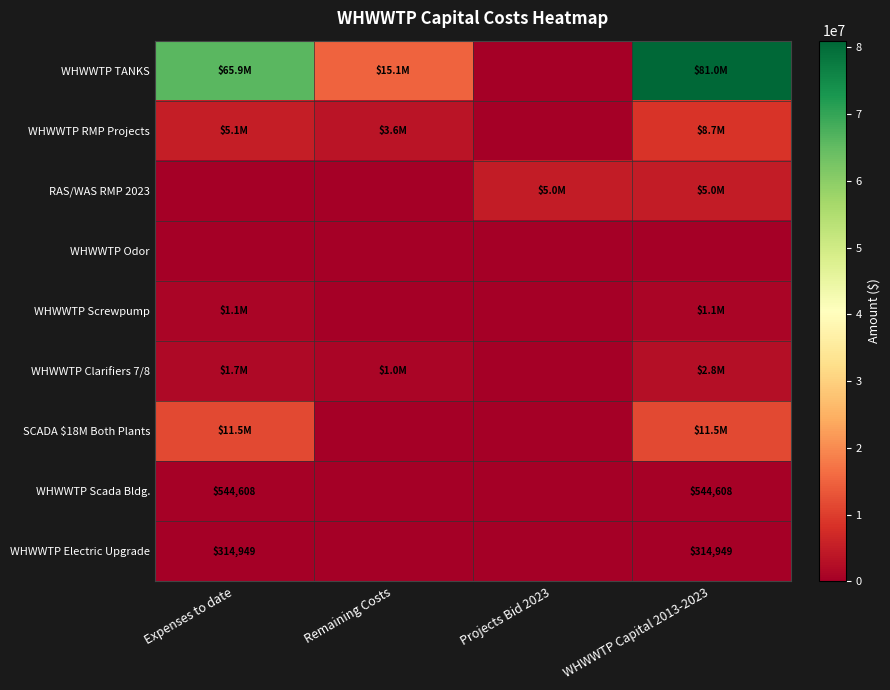

At Projects Bid 2023, list the series in order from largest to smallest.

RAS/WAS RMP 2023, WHWWTP TANKS, WHWWTP RMP Projects, WHWWTP Odor, WHWWTP Screwpump, WHWWTP Clarifiers 7/8, SCADA $18M Both Plants, WHWWTP Scada Bldg., WHWWTP Electric Upgrade